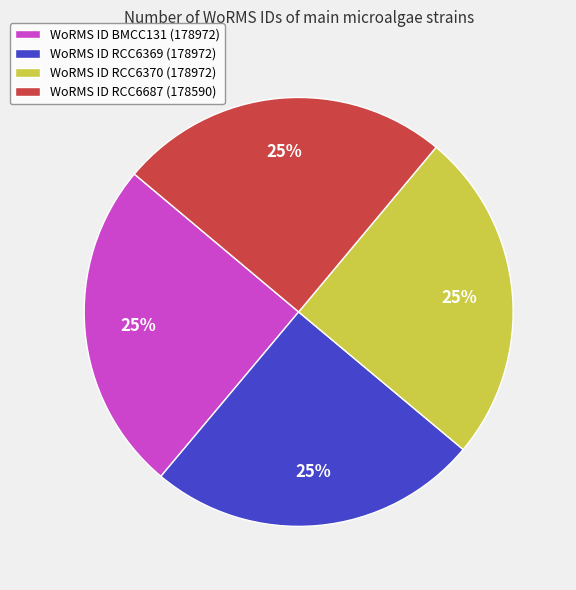

True or false: WoRMS ID BMCC131 (178972) accounts for 12% of the total.

False